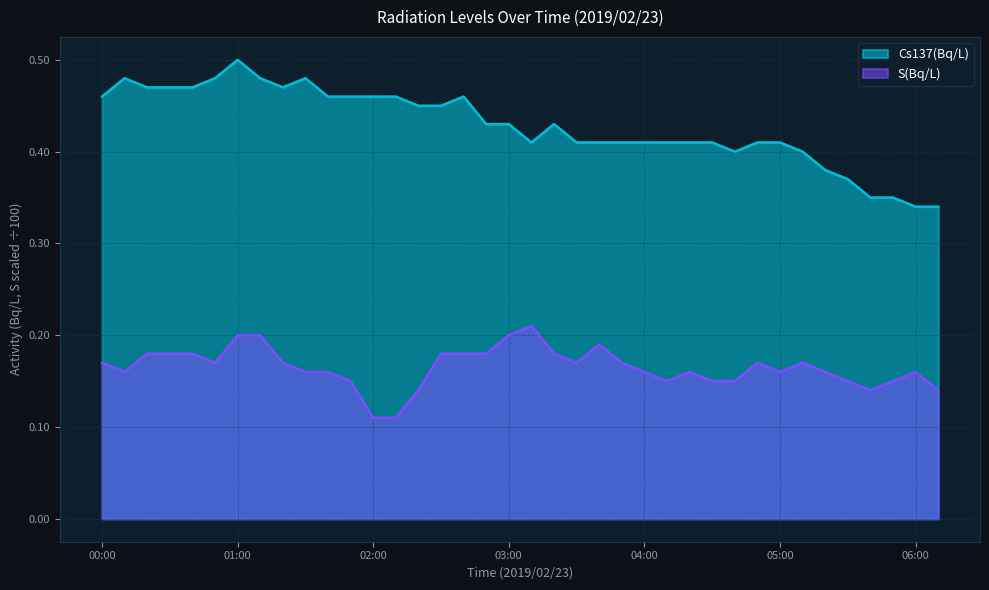

Where is the first local minimum for S(Bq/L)?

00:10